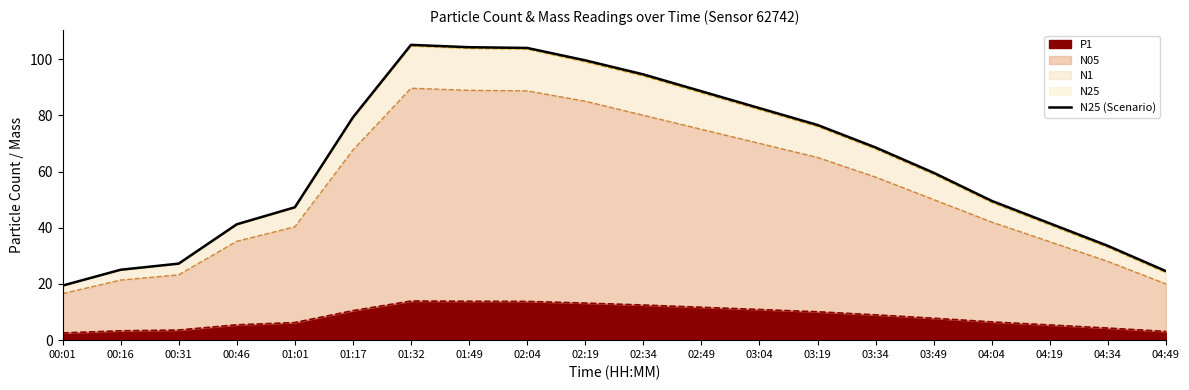

Reading left to right, transcribe all the data shown in this chart.

00:01=19.4	00:16=25.1	00:31=27.2	00:46=41.2	01:01=47.3	01:17=79.3	01:32=105.1	01:49=104.2	02:04=104.0	02:19=99.5	02:34=94.5	02:49=88.5	03:04=82.5	03:19=76.5	03:34=68.5	03:49=59.5	04:04=49.5	04:19=41.5	04:34=33.5	04:49=24.6